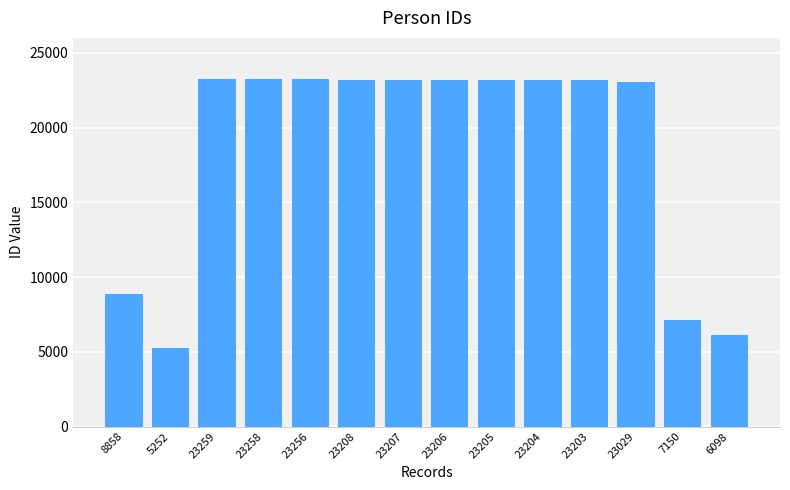

How many distinct data groups are displayed?

1